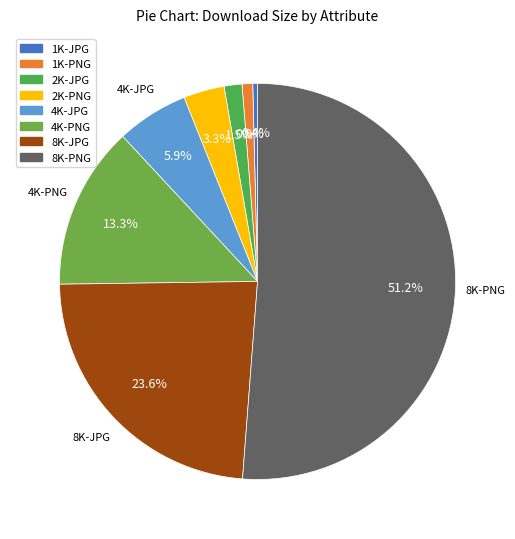

What percentage is the 4K-PNG slice, to the nearest percent?

13%